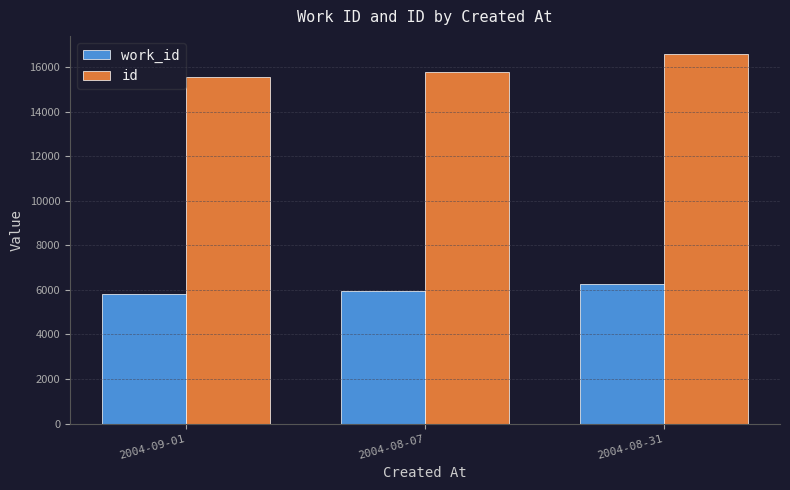

Is it true that id equals 10254 at 2004-08-07?

False